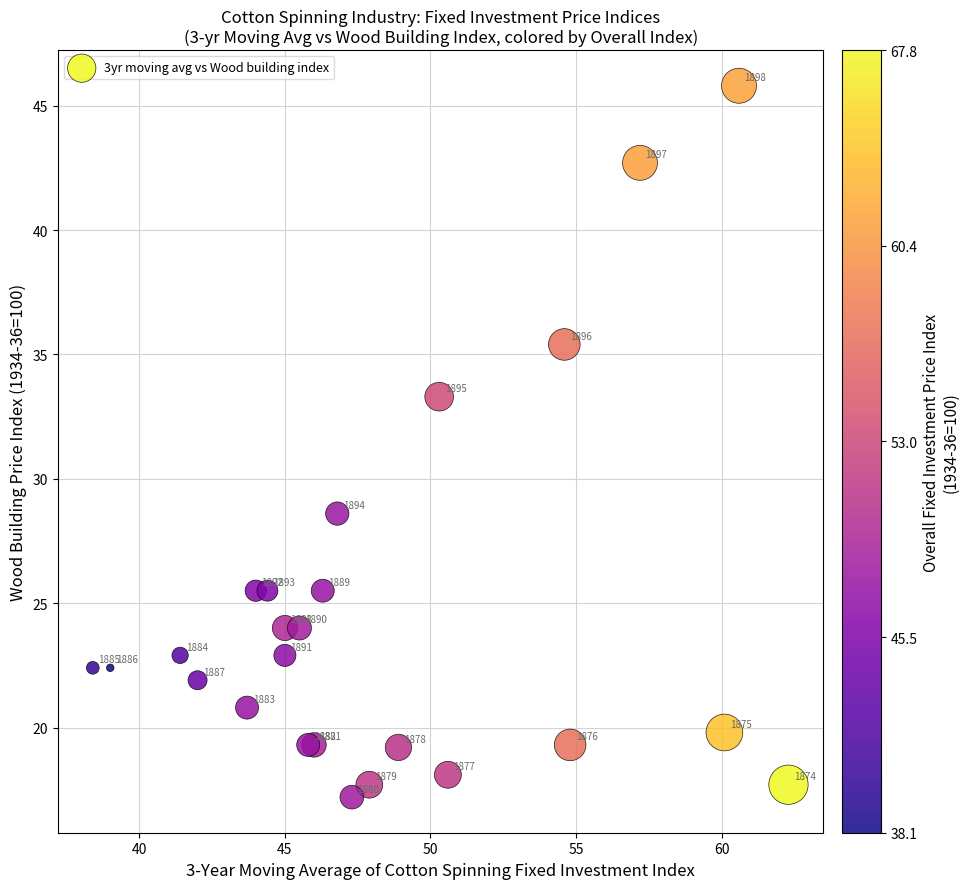

What Y value in the scatter plot is closest to 31?

33.3